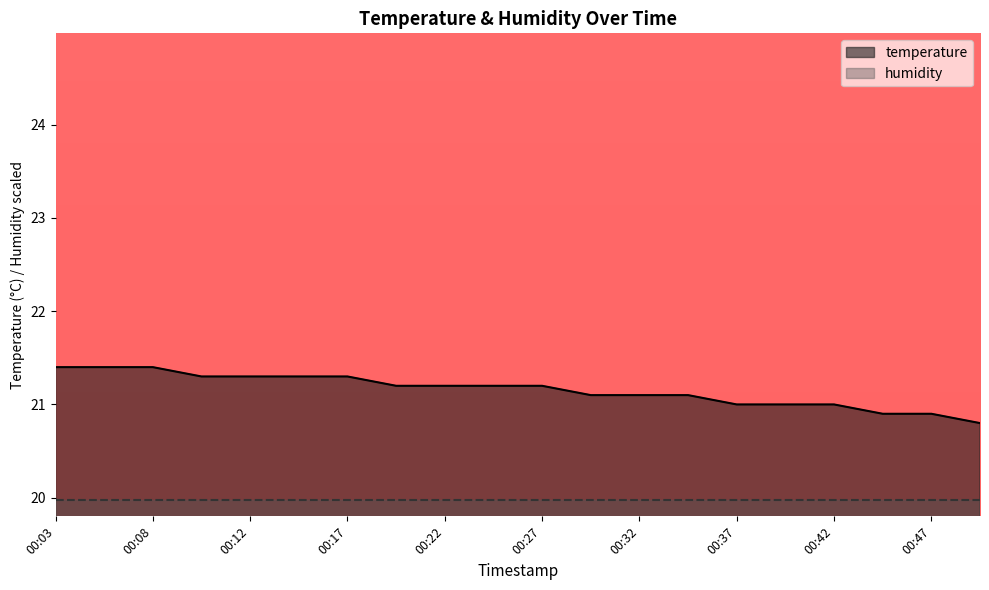

List the labels in order of value, smallest first.

00:49, 00:44, 00:47, 00:37, 00:39, 00:42, 00:30, 00:32, 00:35, 00:20, 00:22, 00:25, 00:27, 00:10, 00:12, 00:15, 00:17, 00:03, 00:05, 00:08